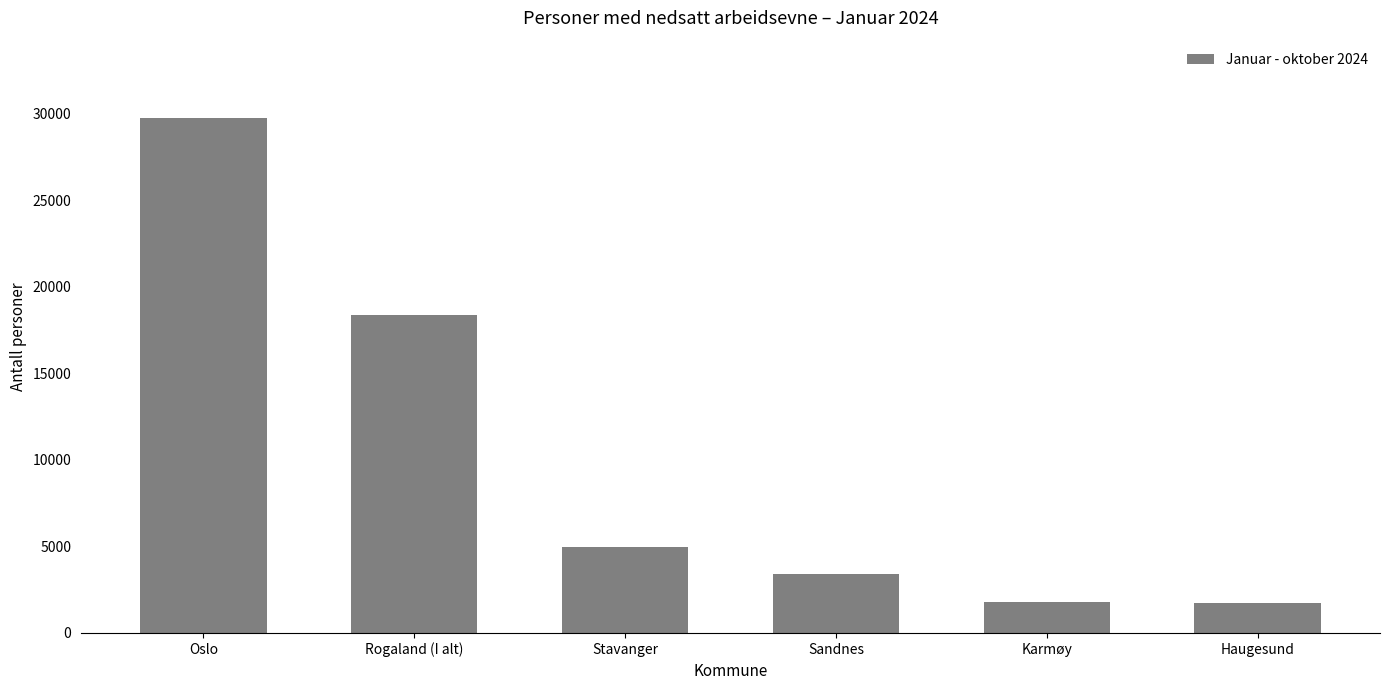

What is the change in value from Oslo to Stavanger?

-24797